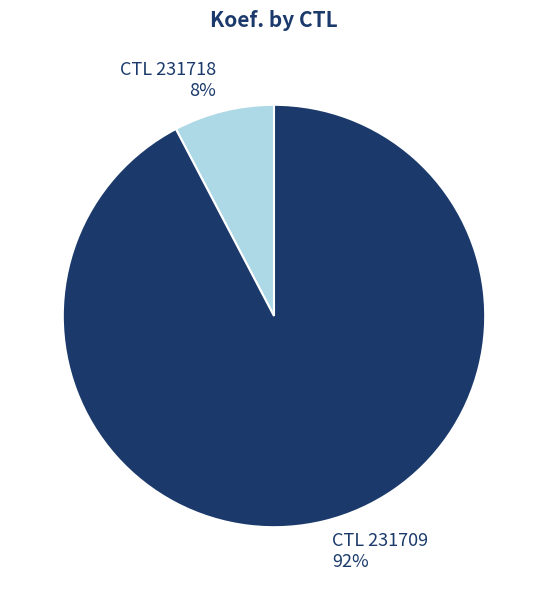

Which has a higher value, CTL 231718 or CTL 231709?

CTL 231709